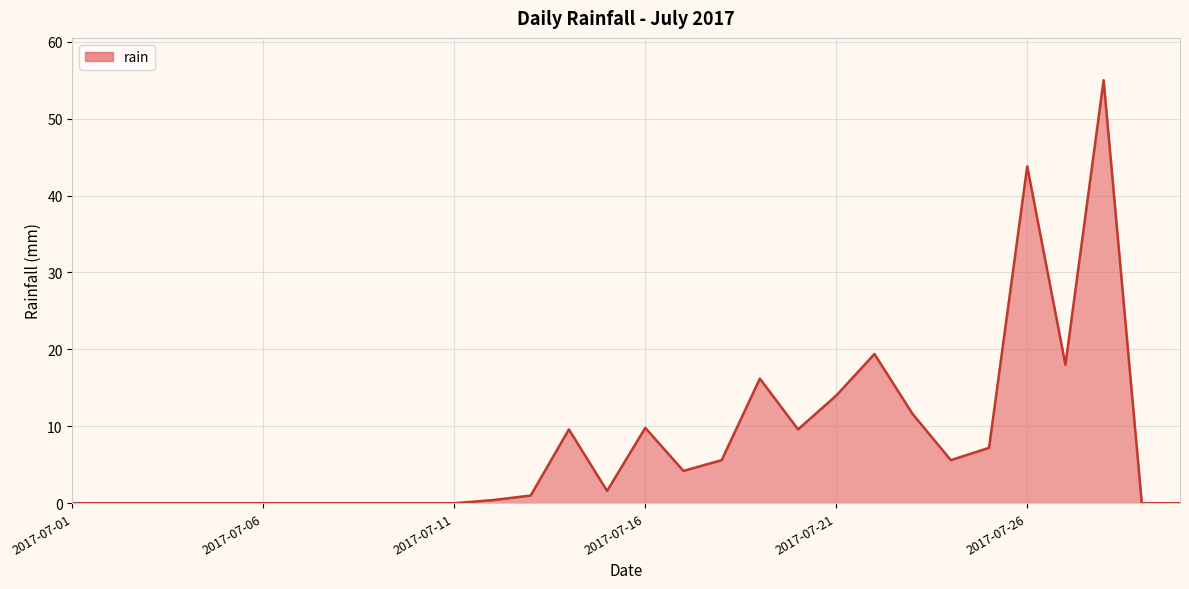

How many lines are shown in the chart?

1